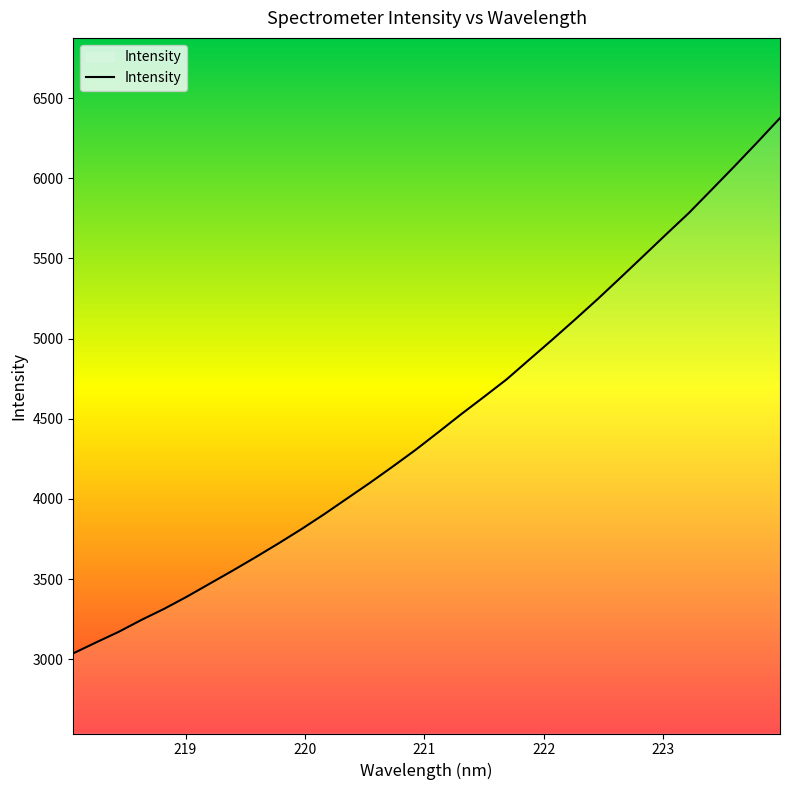

True or false: the data has more than 1 interior local peaks.

False